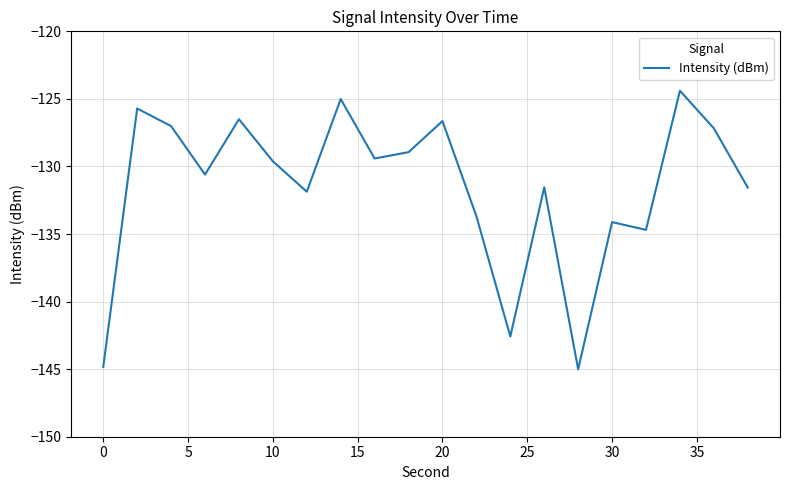

How many interior local peaks (higher than both neighbors) does the data have?

7